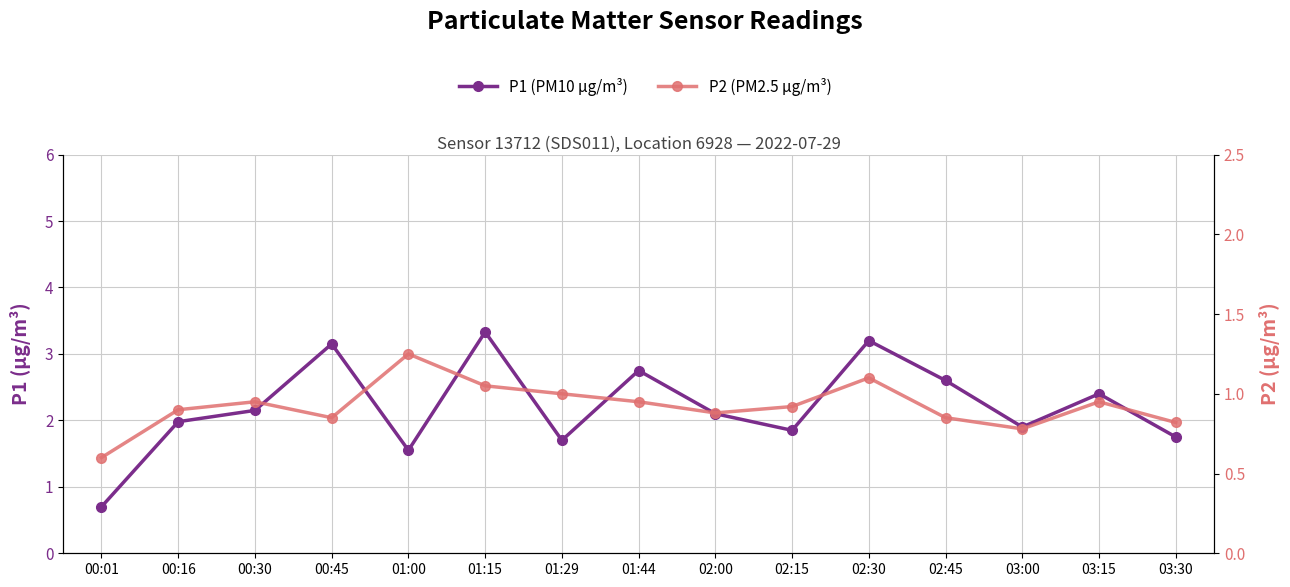

True or false: P2 (PM2.5 µg/m³) and P1 (PM10 µg/m³) cross at least once.

False